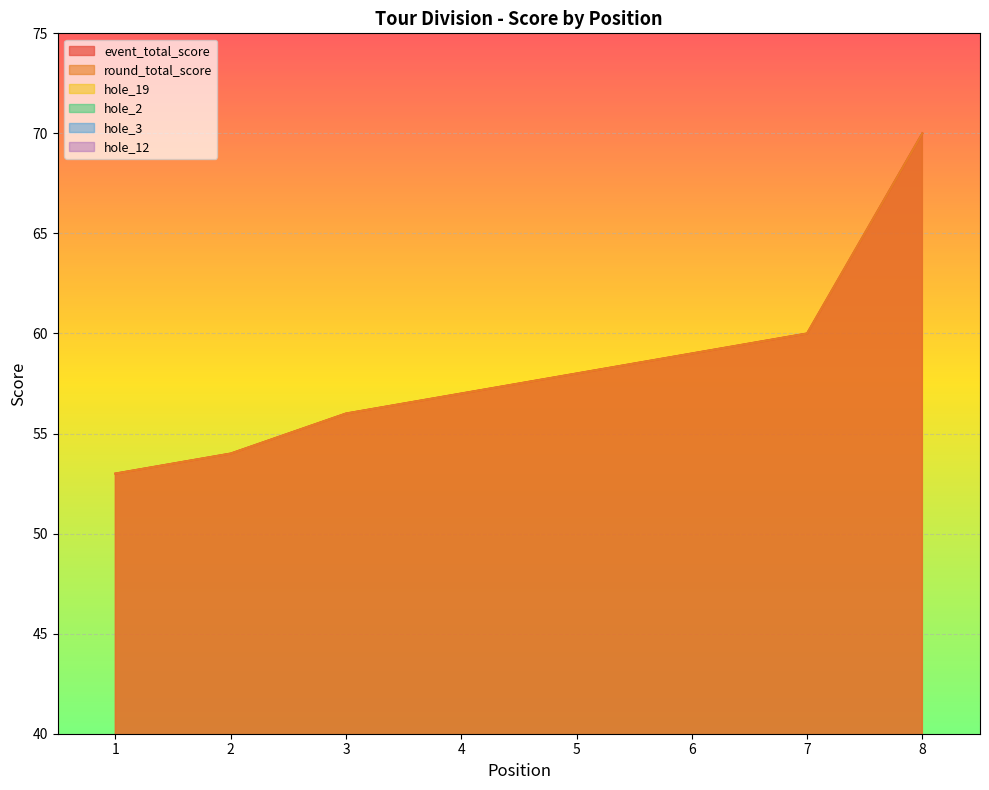

Is it true that round_total_score equals 70 at 8?

True